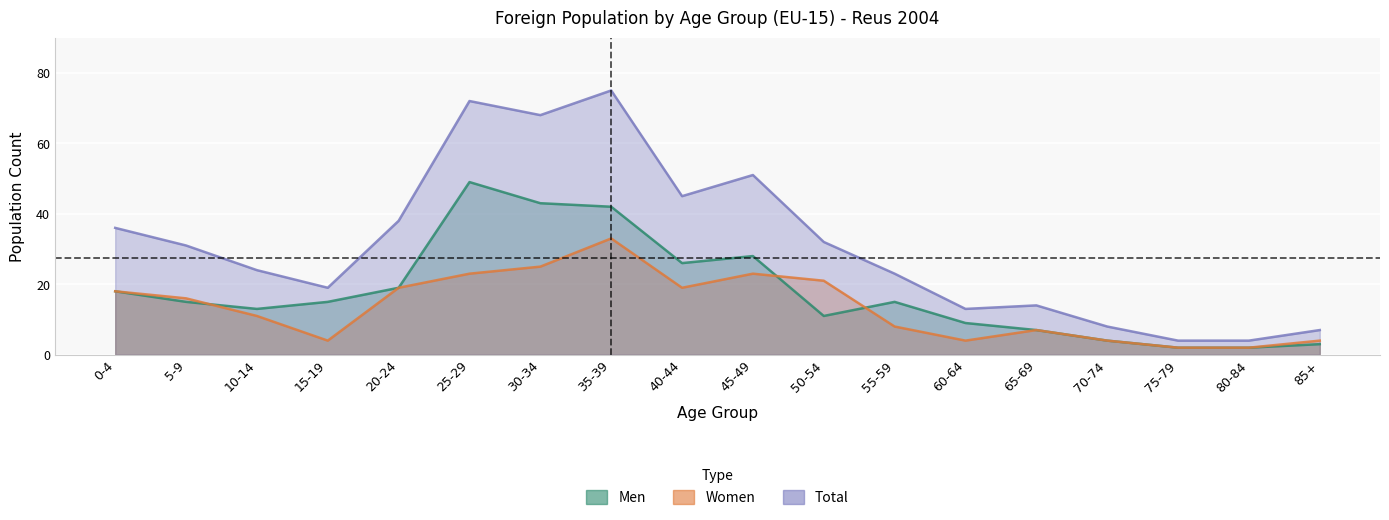

At which label is Total closest to 39?

20-24